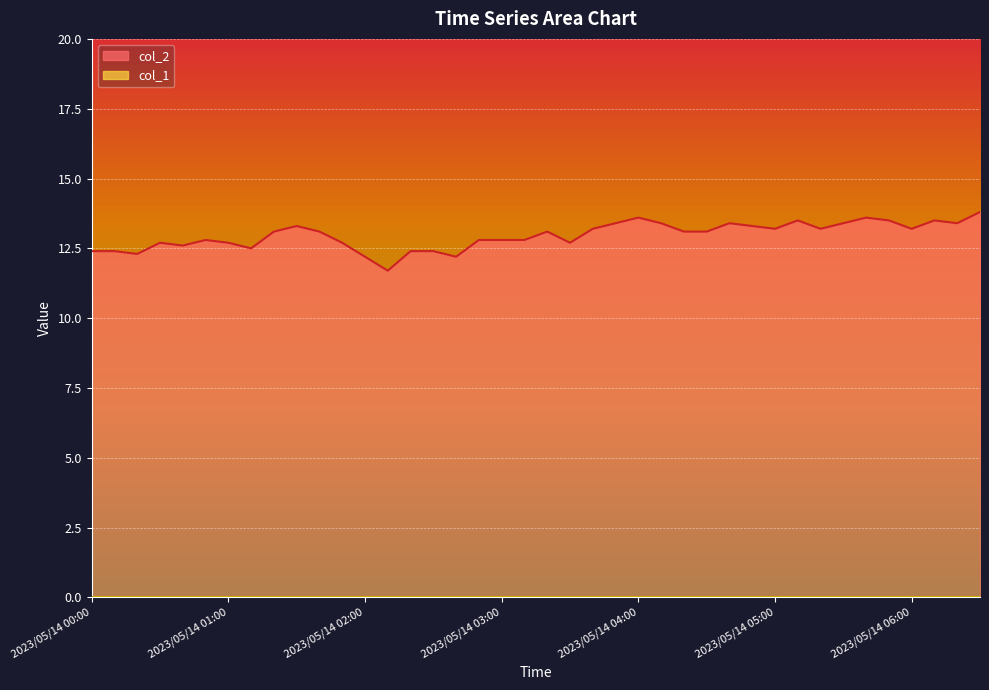

The value of col_2 at 2023/05/14 04:00 is 22.3. True or false?

False